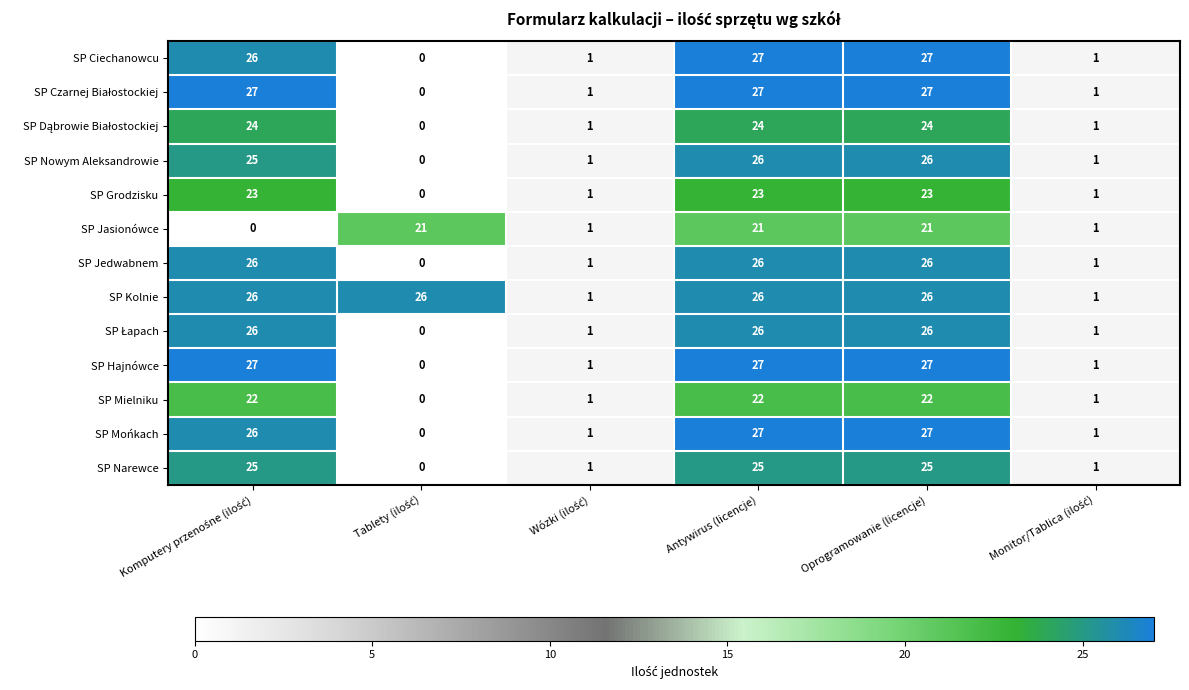

What is the average value of the SP Kolnie series?

18